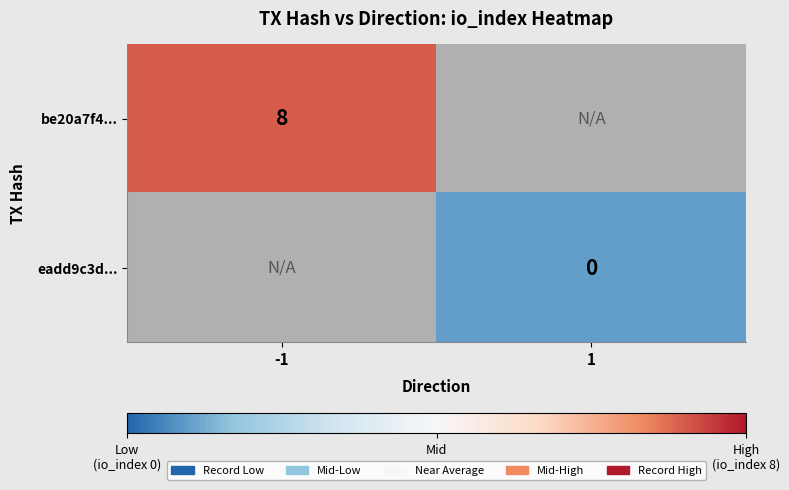

The be20a7f4... series shows 8 at -1. True or false?

True